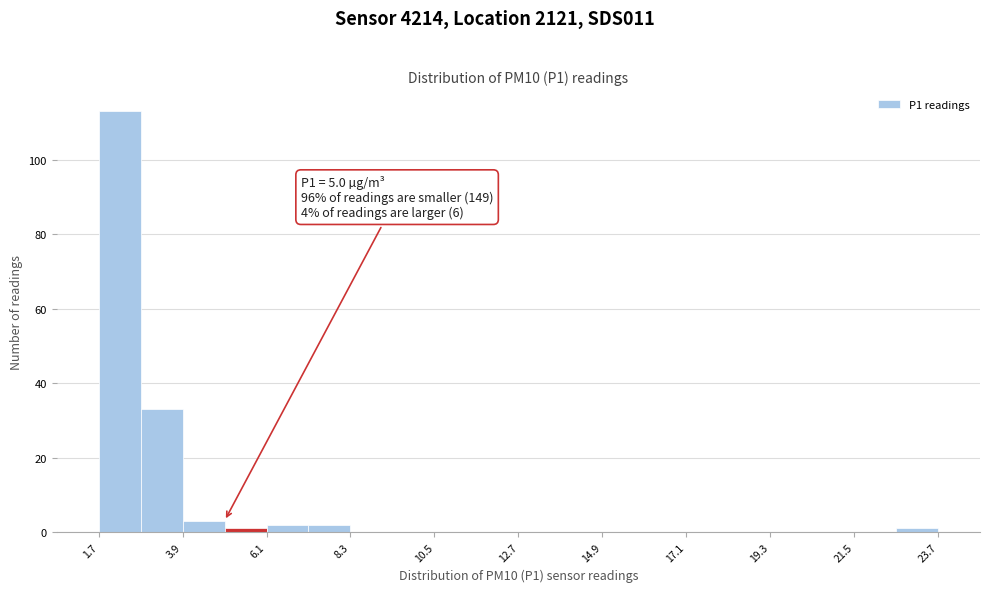

Around what value on the x-axis is the tallest bar? Give the approximate position of its centre, as read against the axis.

2.5